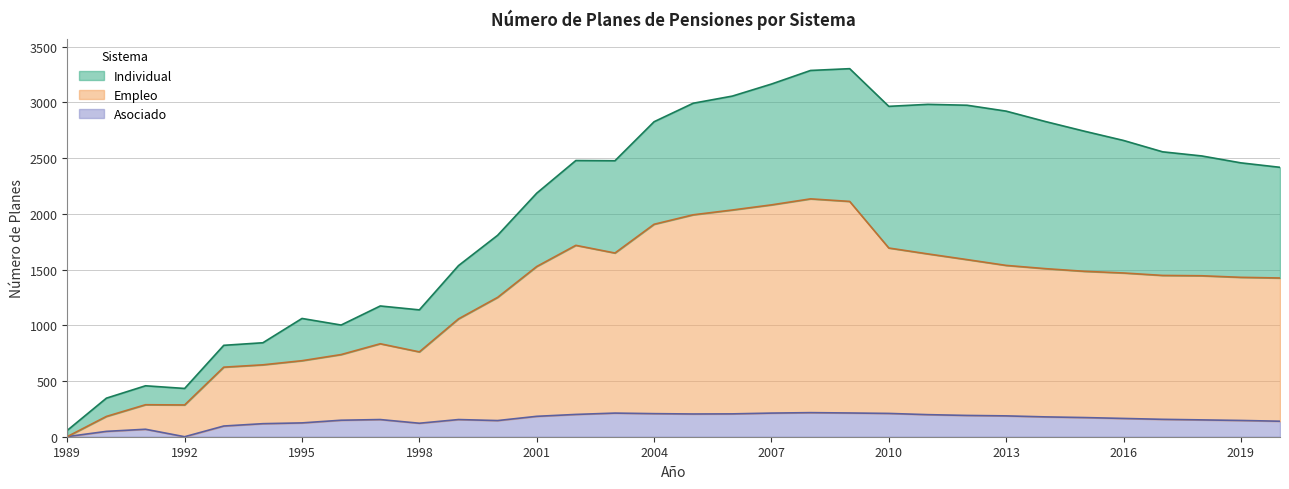

Is it true that Empleo equals 417 at 2006?

False